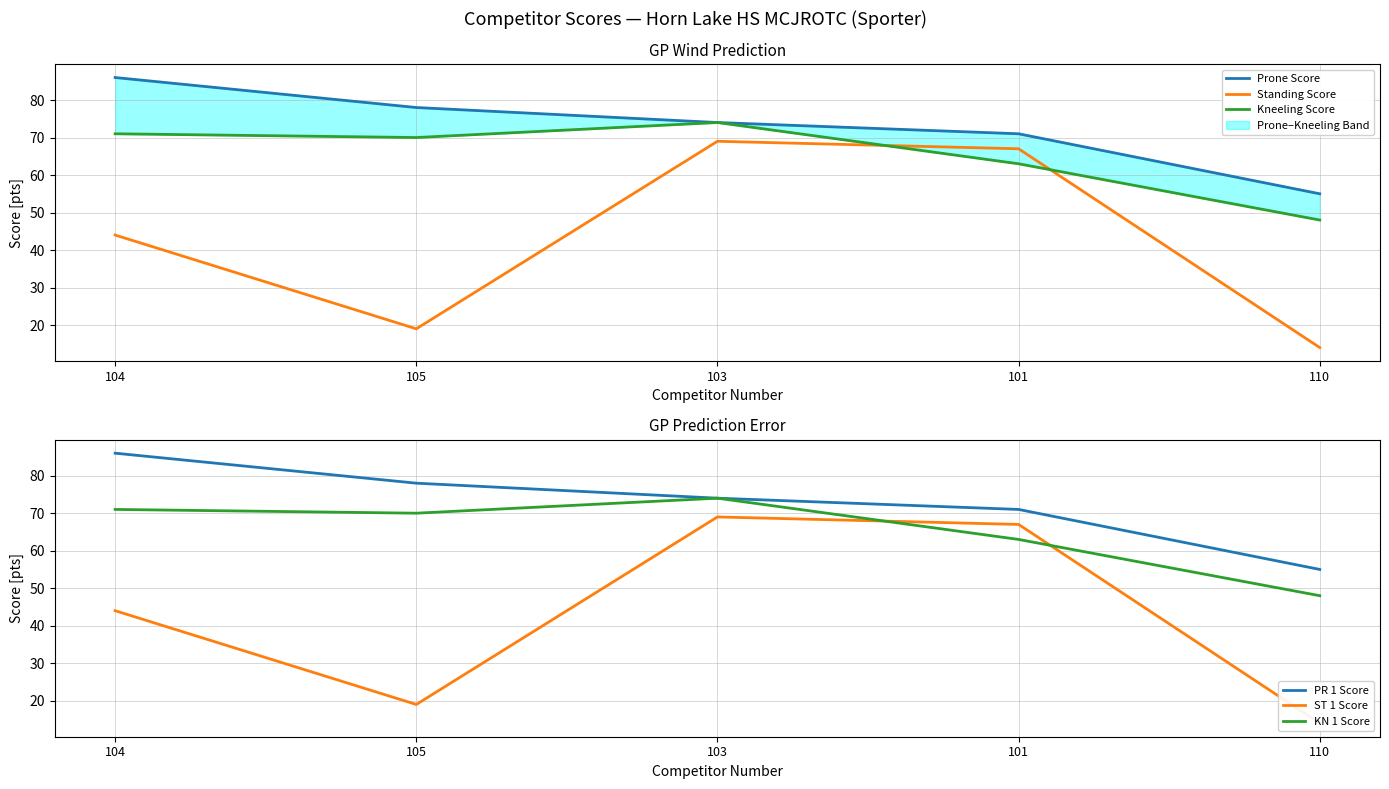

Count the number of data series in this chart.

6